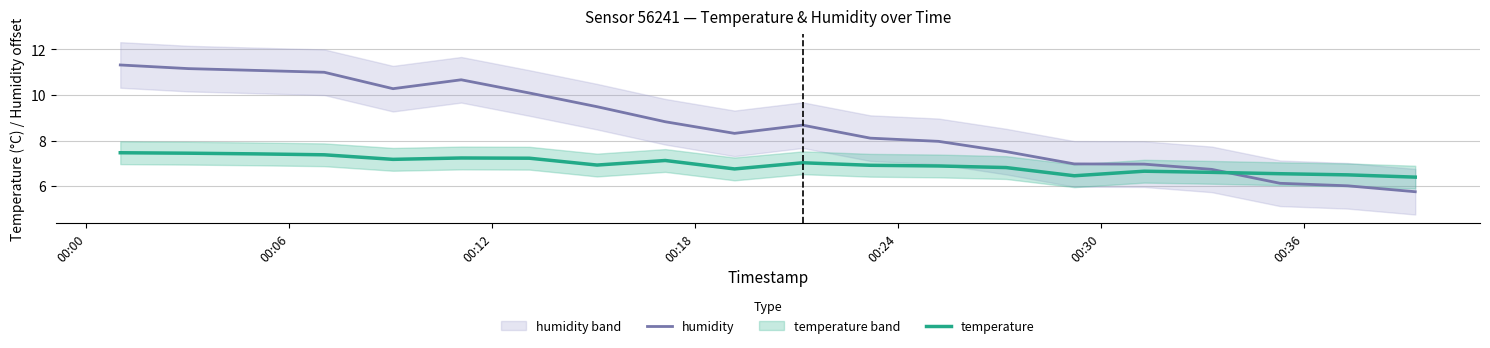

True or false: humidity has more than 1 points higher than both neighbors.

True